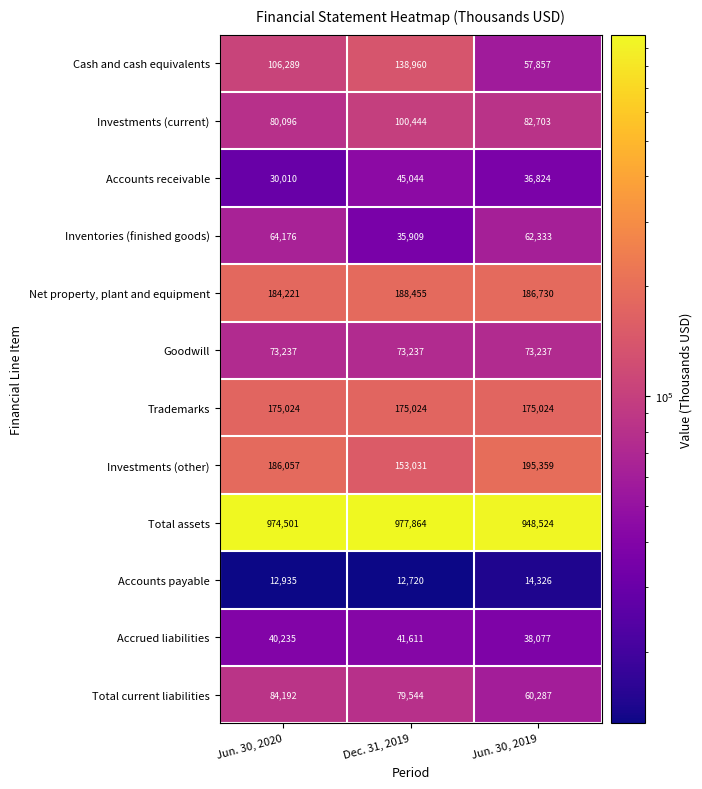

List the series in order of their peak value, highest first.

Total assets, Investments (other), Net property, plant and equipment, Trademarks, Cash and cash equivalents, Investments (current), Total current liabilities, Goodwill, Inventories (finished goods), Accounts receivable, Accrued liabilities, Accounts payable